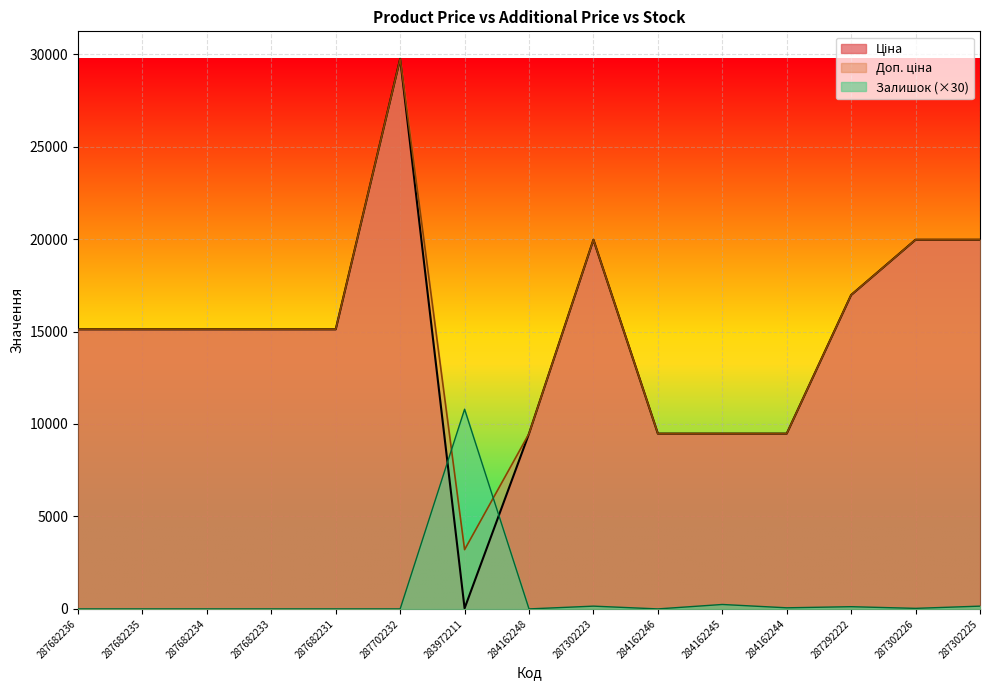

True or false: Залишок and Доп. ціна intersect in this chart.

True